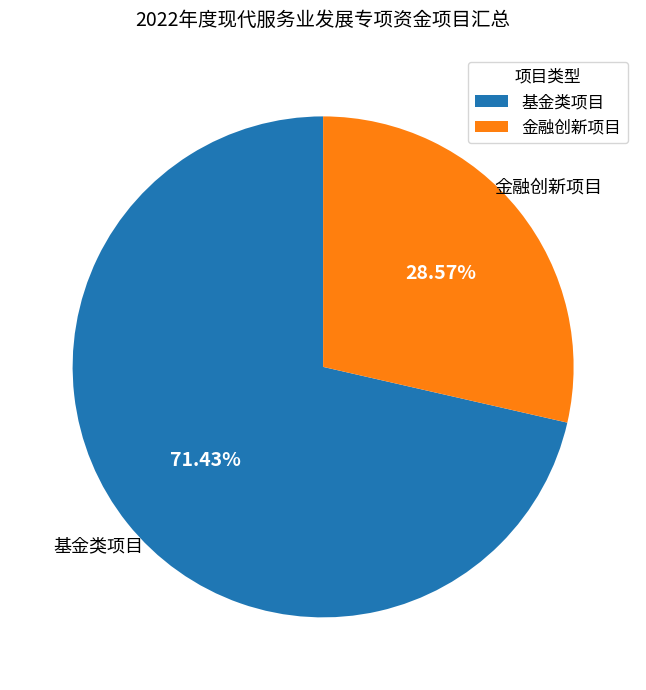

To the nearest percent, what is the difference between the 金融创新项目 and 基金类项目 slice percentages?

43%